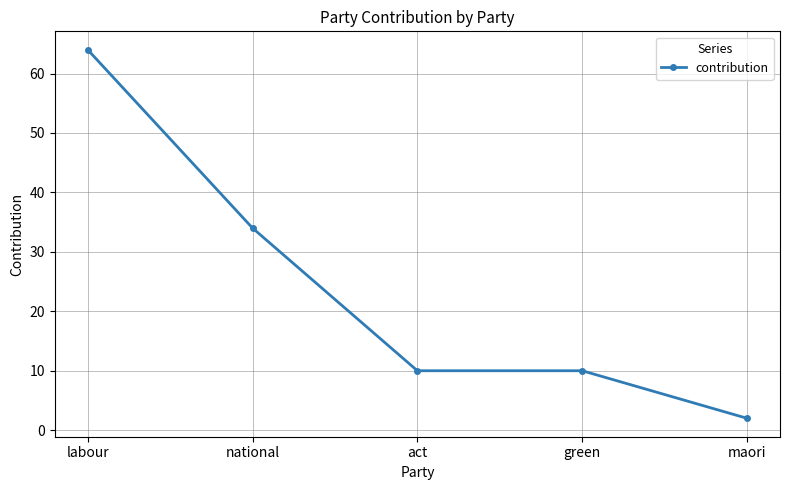

Reading left to right, extract all data points from this chart.

64	34	10	10	2